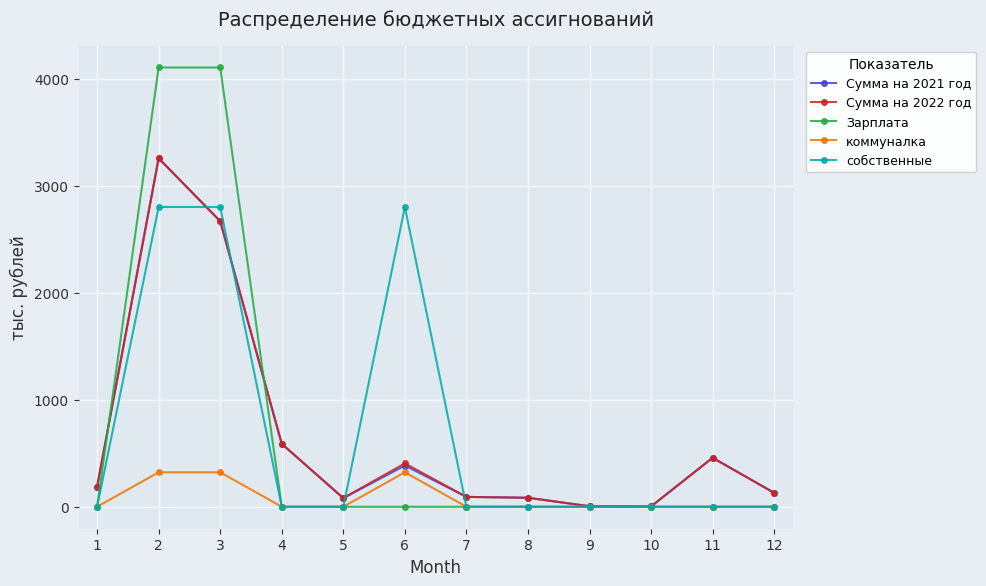

What is the maximum value shown in the chart?

4103.0